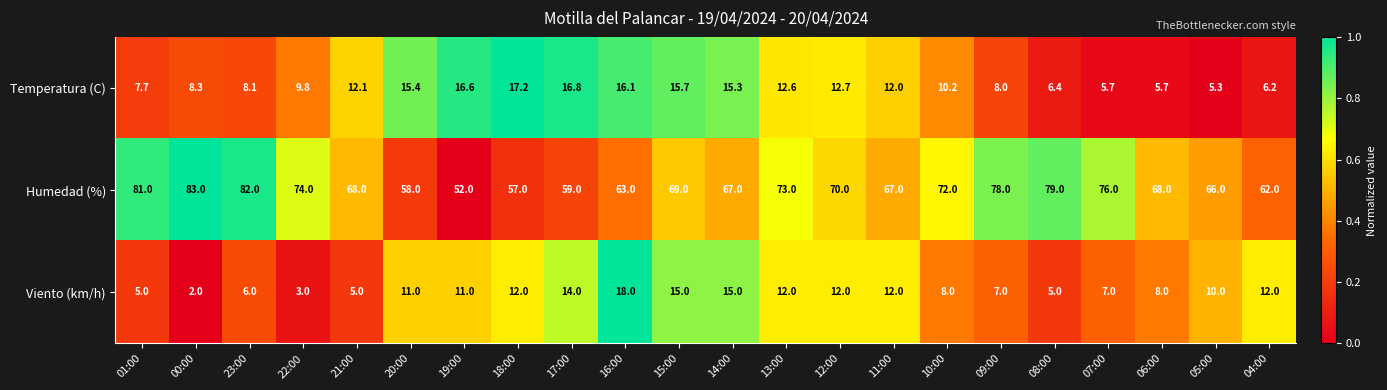

What is the difference between the maximum and minimum values in the Temperatura (C) series?

11.9